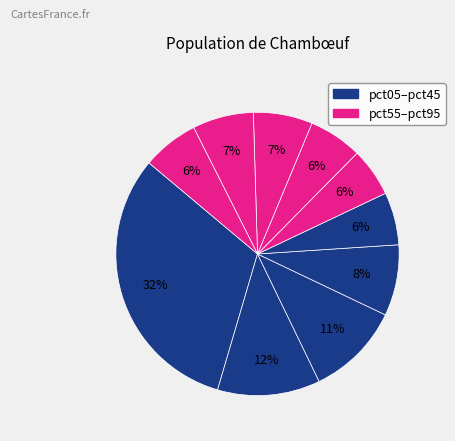

Rank the categories by value from highest to lowest.

pct05, pct15, pct25, pct35, pct85, pct75, pct95, pct65, pct45, pct55